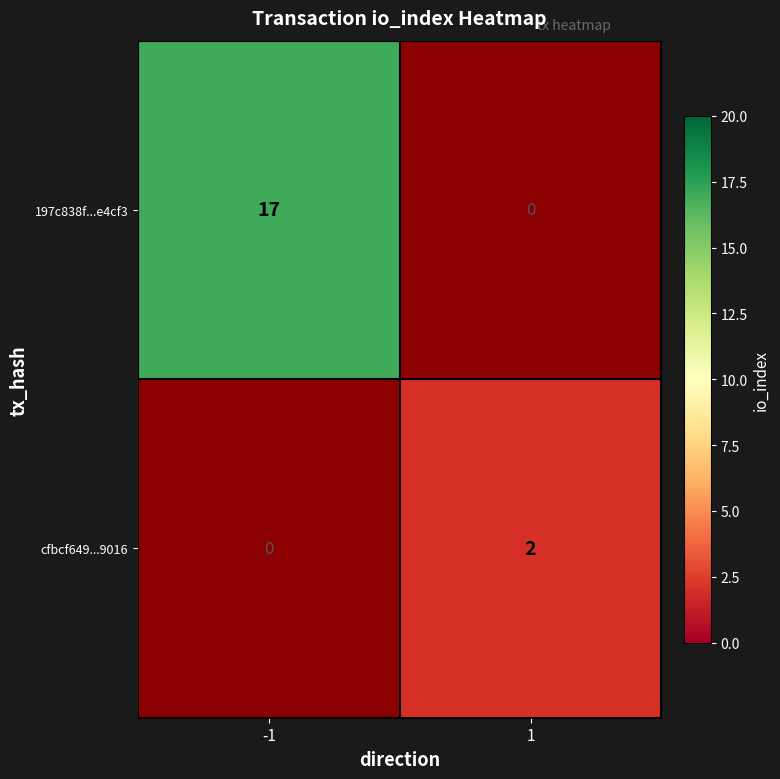

At which category does the chart reach its peak across all series?

-1